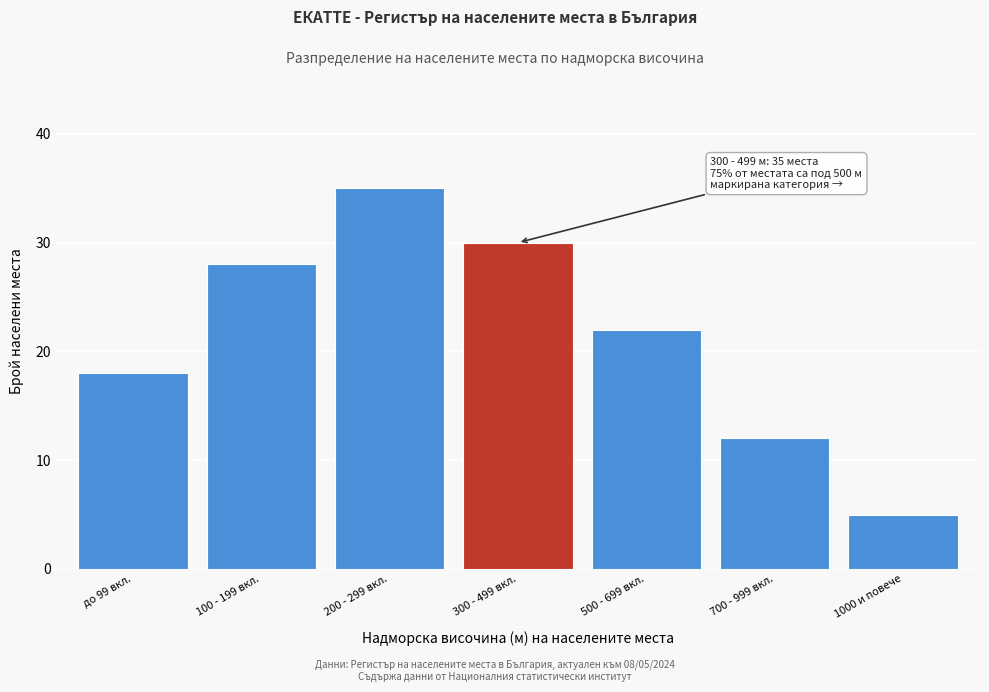

Reading left to right, list all the values displayed in this chart.

до 99 вкл.=18	100 - 199 вкл.=28	200 - 299 вкл.=35	300 - 499 вкл.=30	500 - 699 вкл.=22	700 - 999 вкл.=12	1000 и повече=5